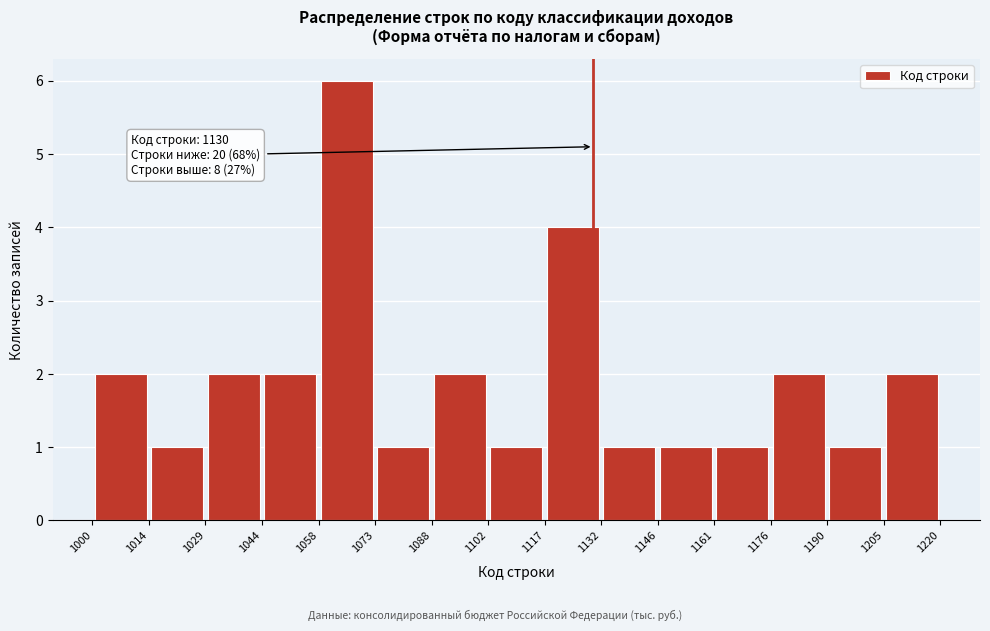

Which range on the x-axis has the tallest bar?

1058 to 1073